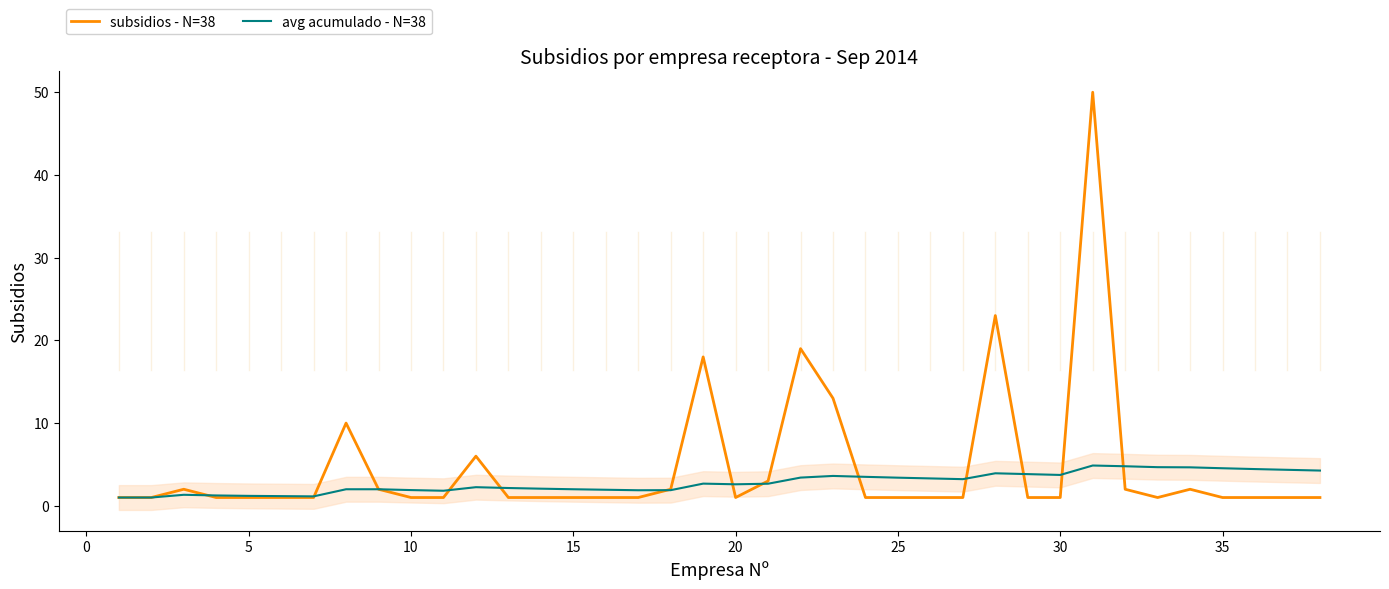

How many interior local peaks does the avg acumulado - N=38 series have?

6